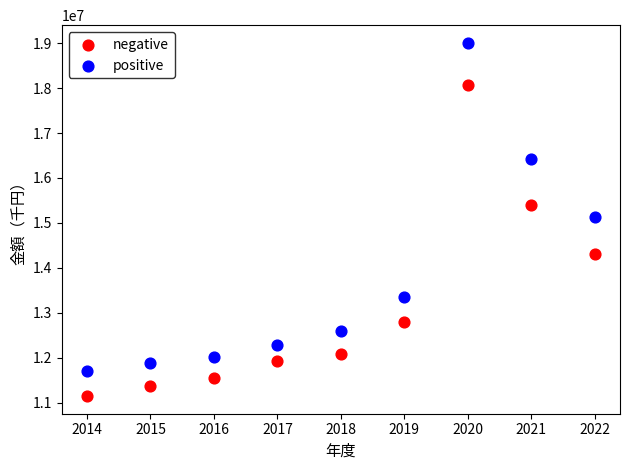

What are all the series names shown in the legend?

negative, positive